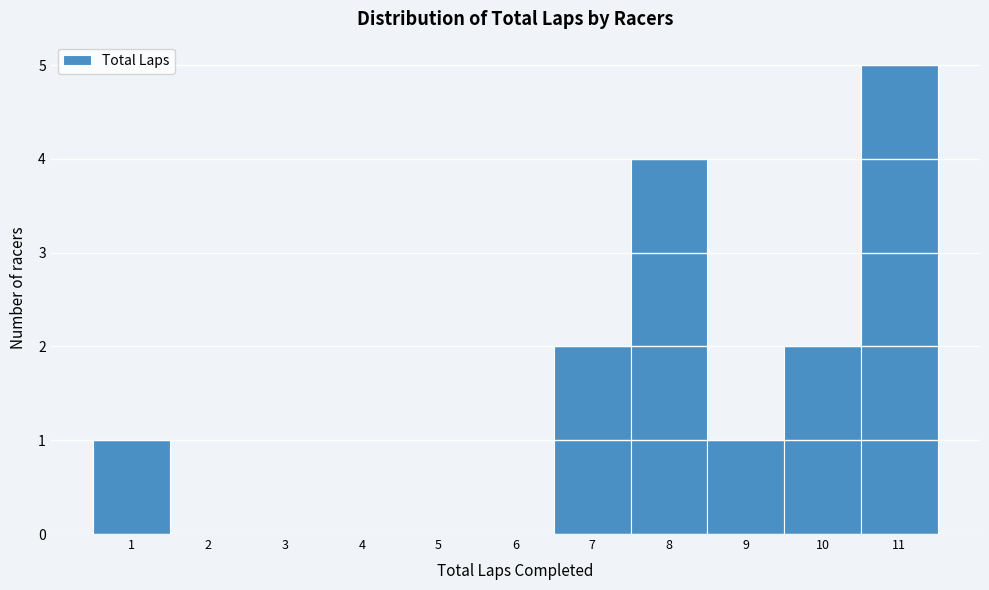

What is the height of the bar covering 9.5 to 10.5 on the x-axis? The values are not printed on the chart, so give them approximately, as read against the axis.

2